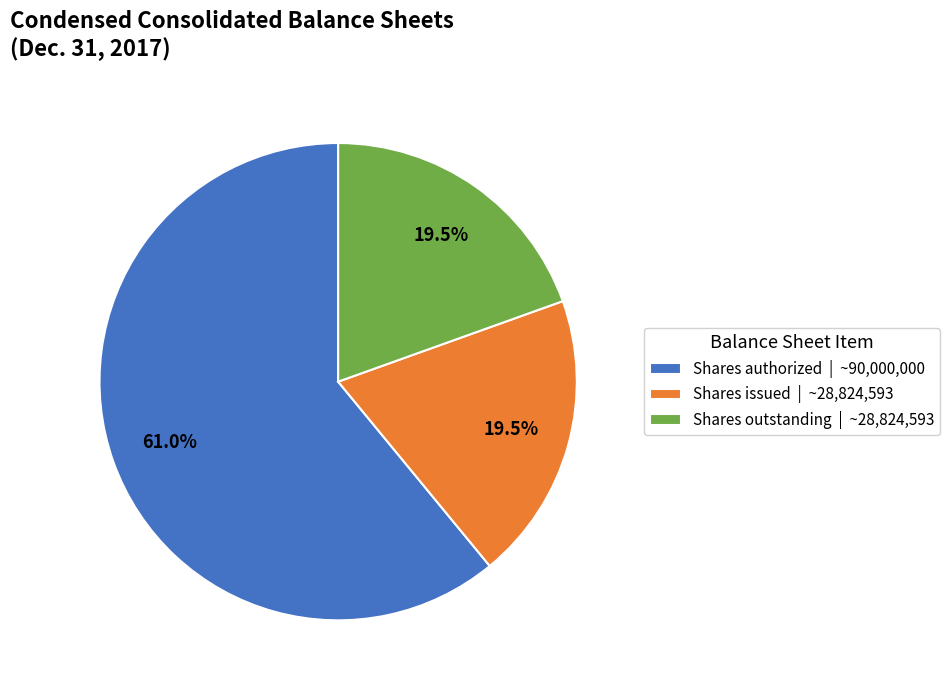

Which category has the biggest portion of the pie?

Shares authorized | ~90,000,000